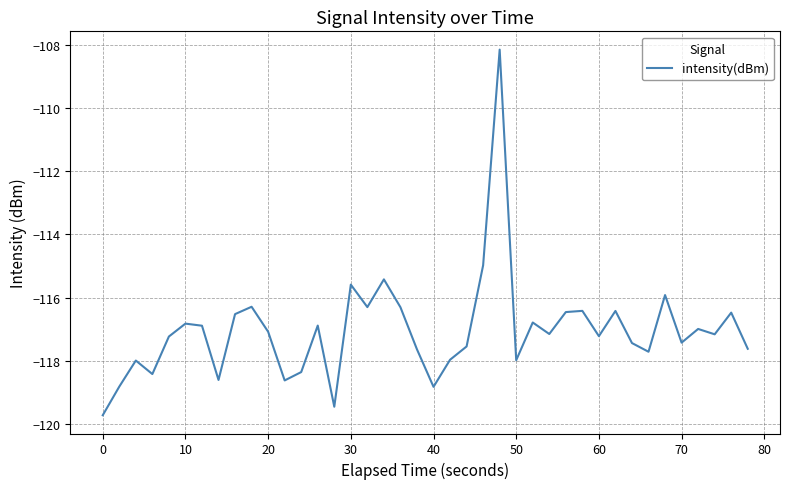

What is the maximum value shown in the chart?

-108.2